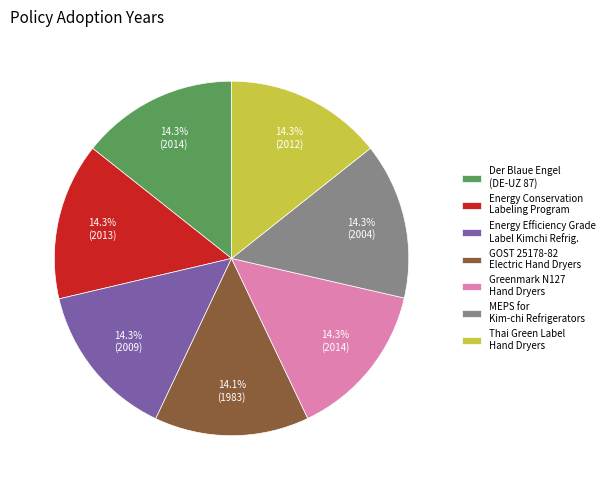

Is there any slice that represents more than half of the pie?

No